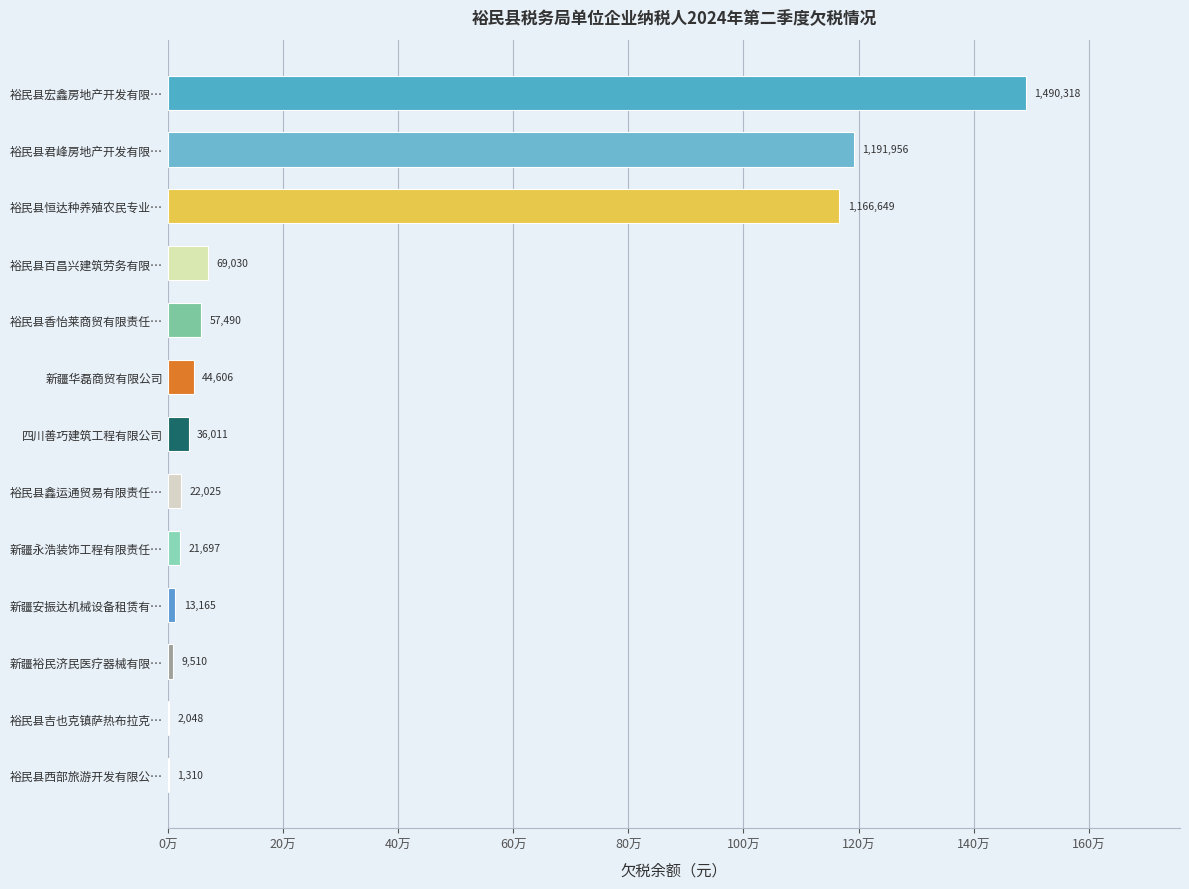

How many data points are less than 36011?

6